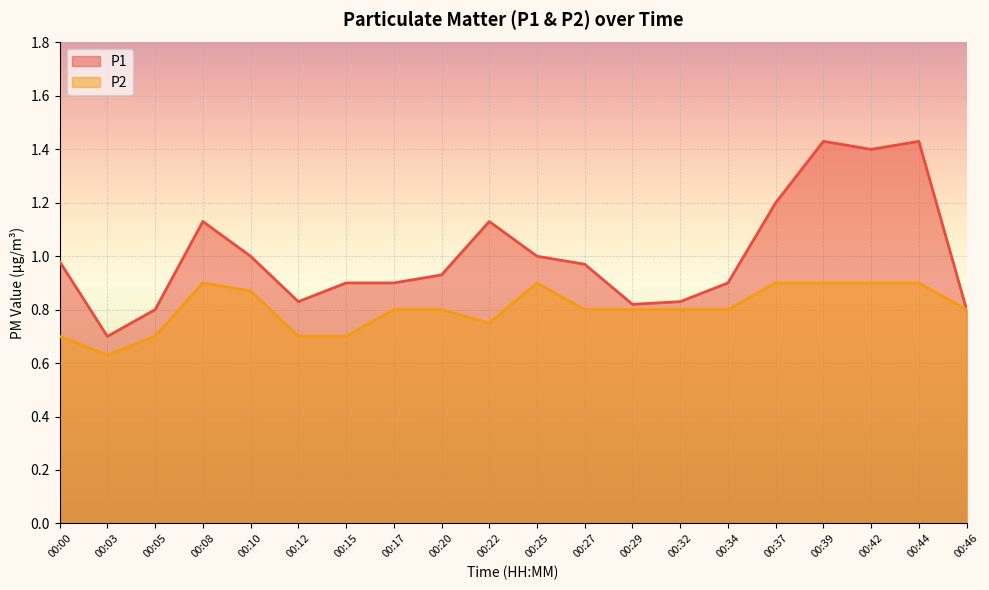

True or false: P2 and P1 intersect in this chart.

False